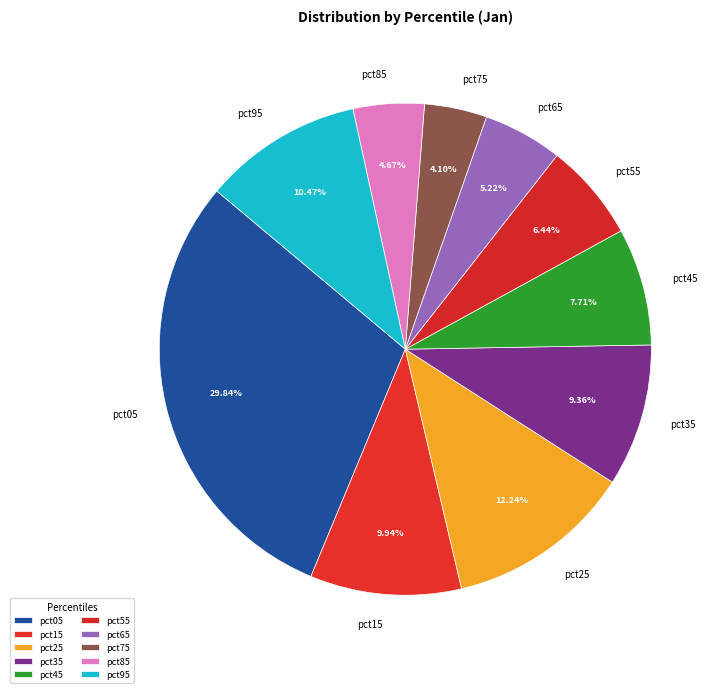

To the nearest percent, what is the average slice percentage?

10%